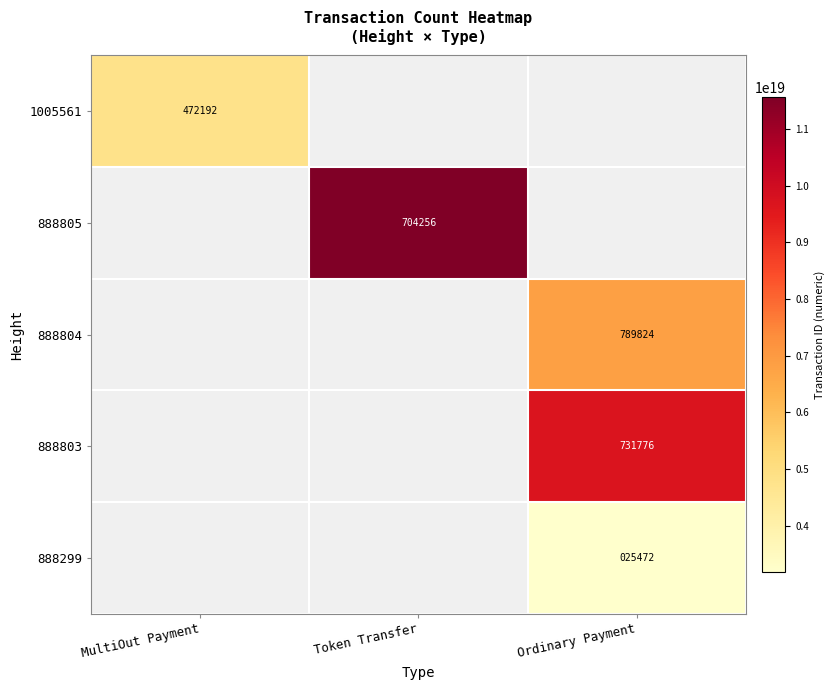

The value of 888805 at Token Transfer is 704256. True or false?

True